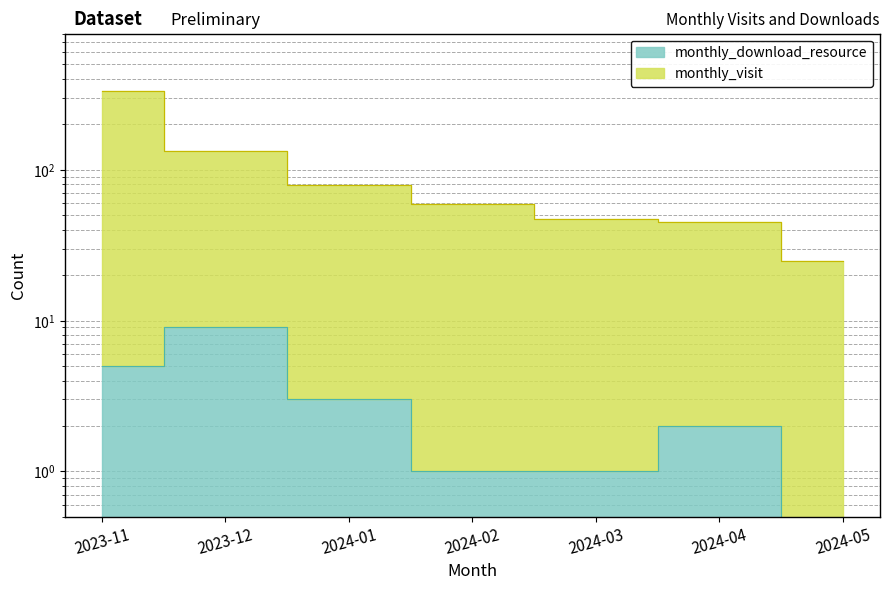

Is the value of monthly_download_resource at 2023-12 greater than the value of monthly_visit at 2024-02?

No